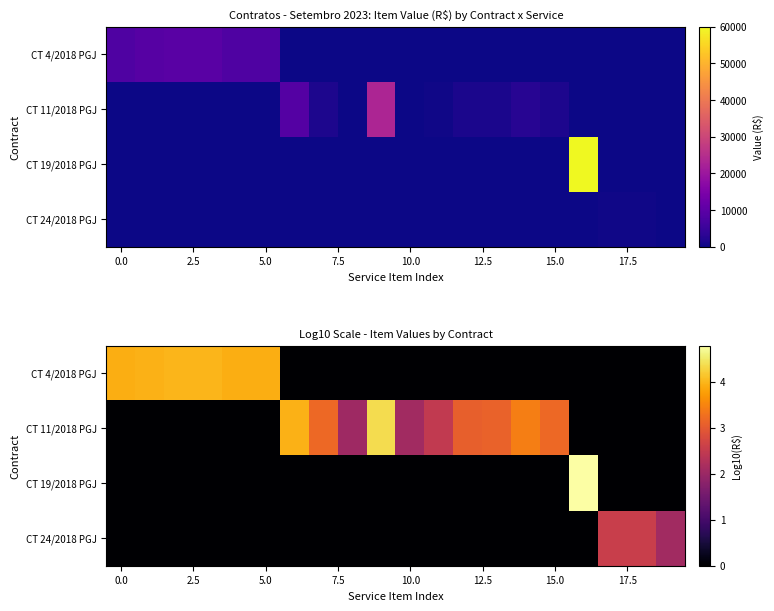

The CT 11/2018 PGJ series shows 2.1 at 10.0. True or false?

True